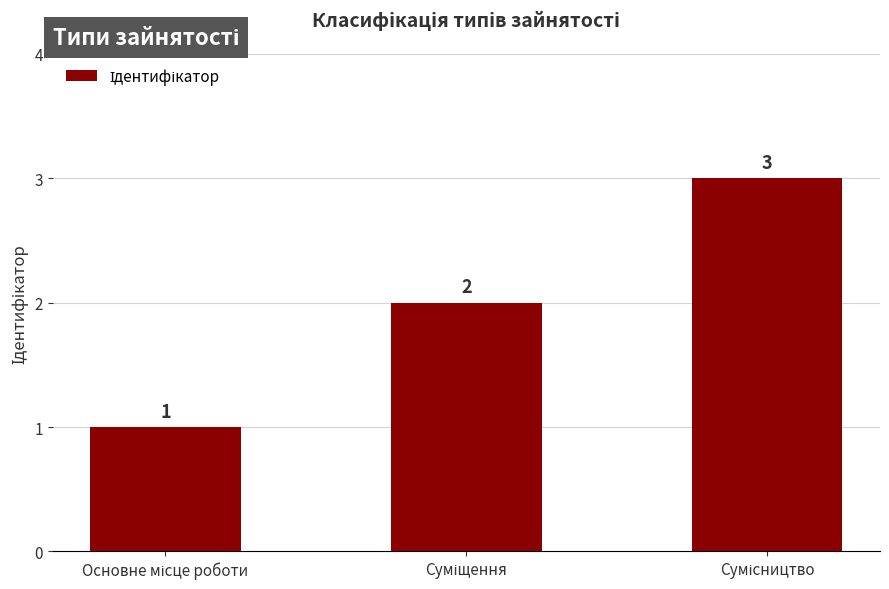

How many values are between 1 and 3?

3